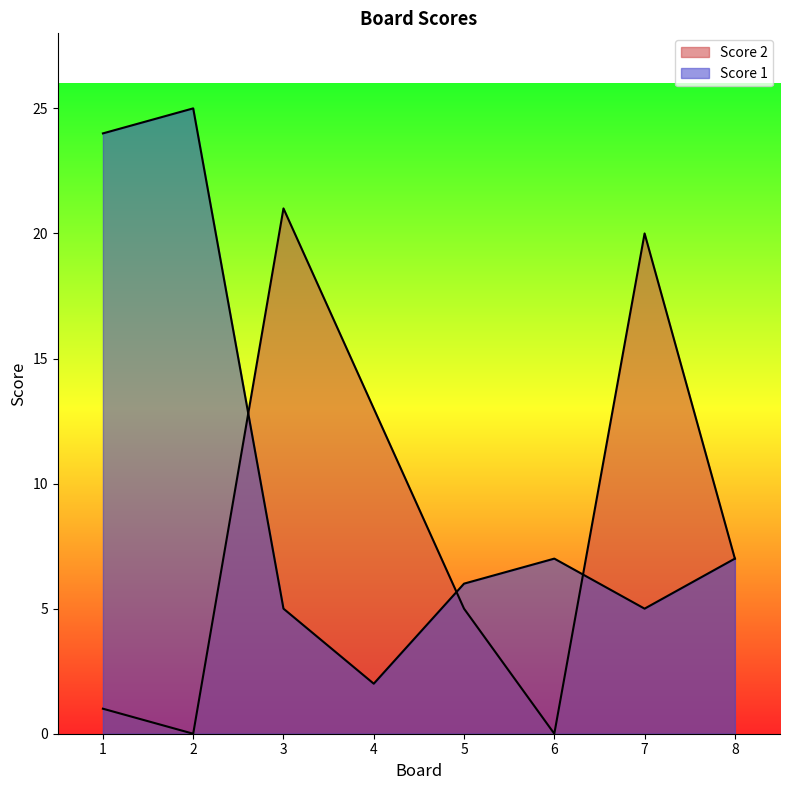

Which series has the largest total across all categories?

Score 1